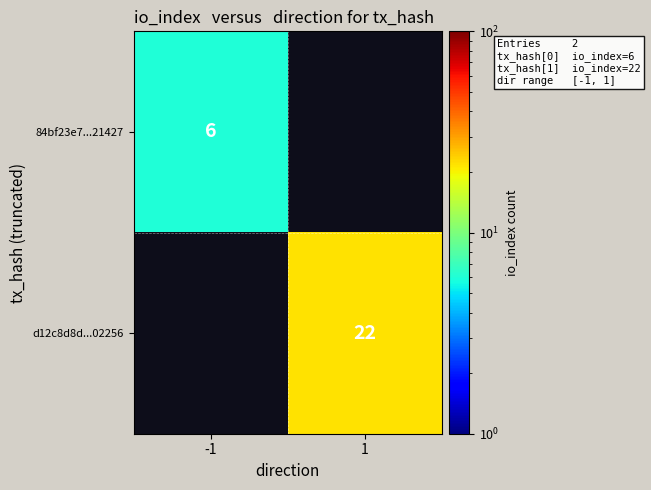

Is the value of 84bf23e7...21427 at -1 greater than the value of d12c8d8d...02256 at 1?

No